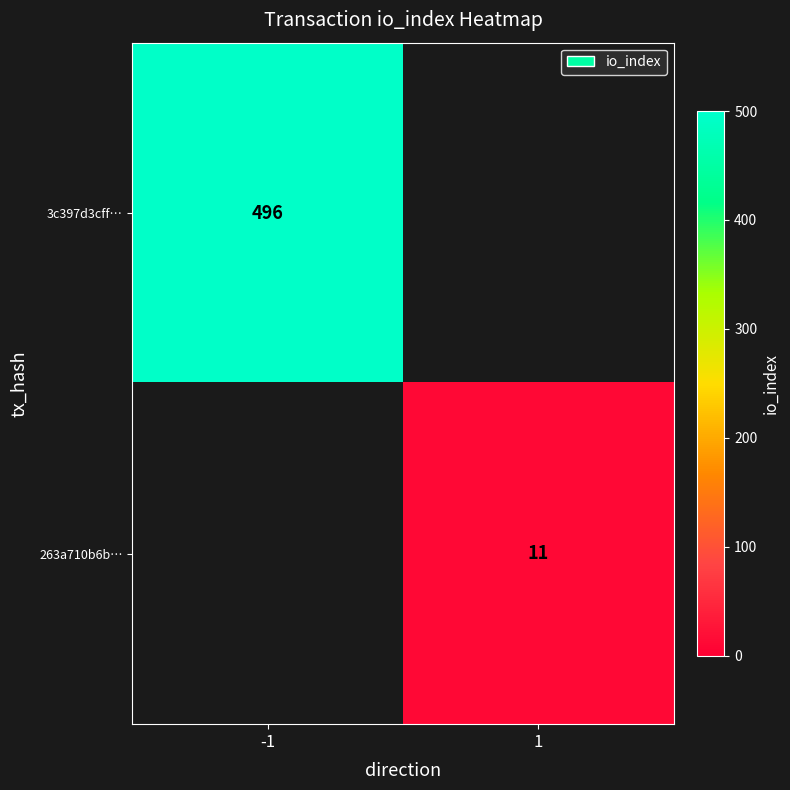

True or false: 263a710b6b… has a value of 11 at 1.

True